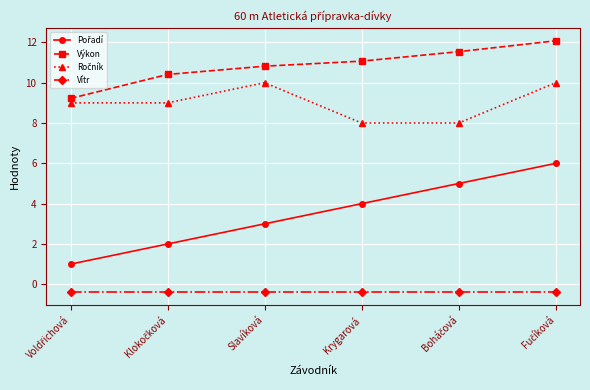

True or false: Vítr and Výkon cross at least once.

False